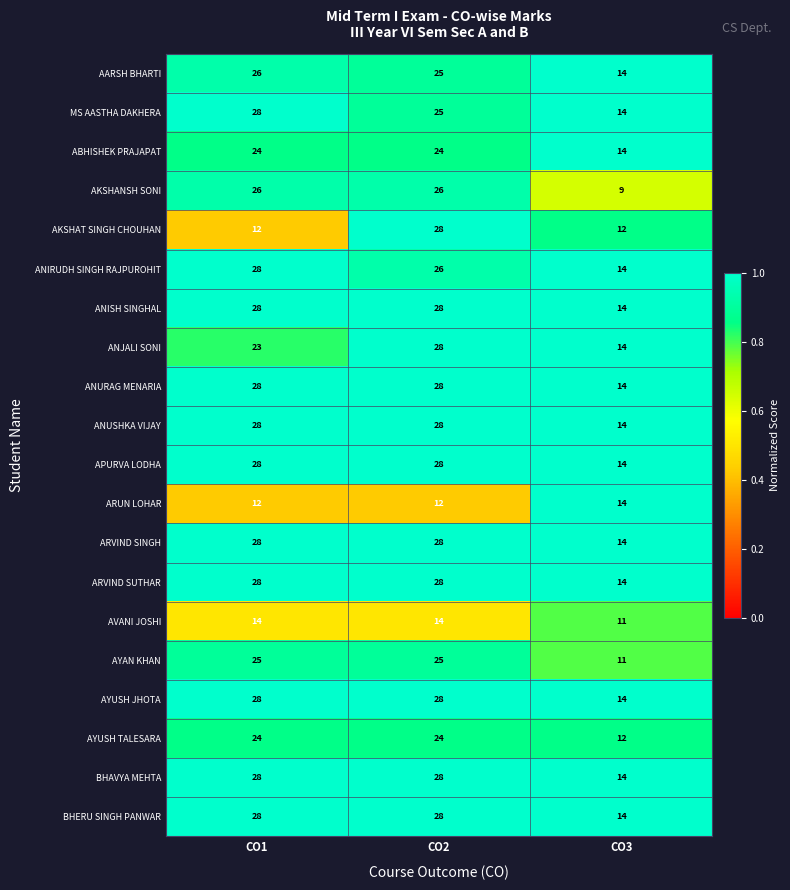

What is the greatest value displayed?

28